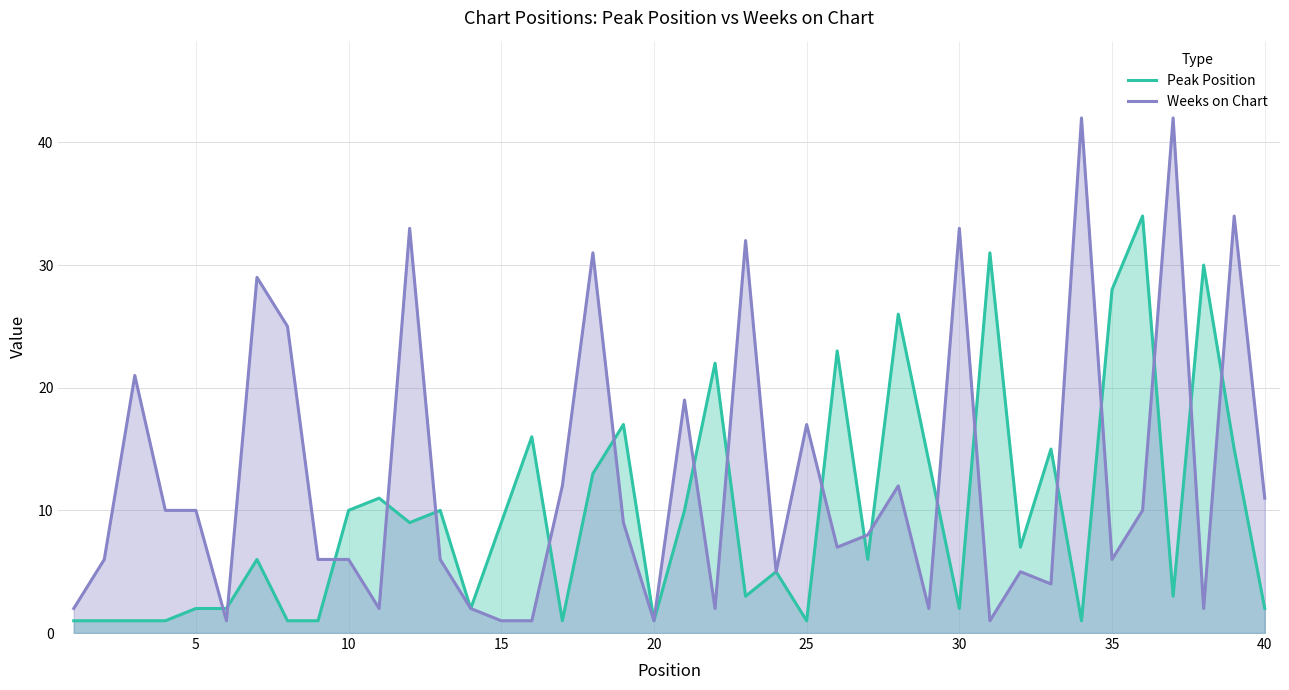

Which series has the widest spread of values?

Weeks on Chart